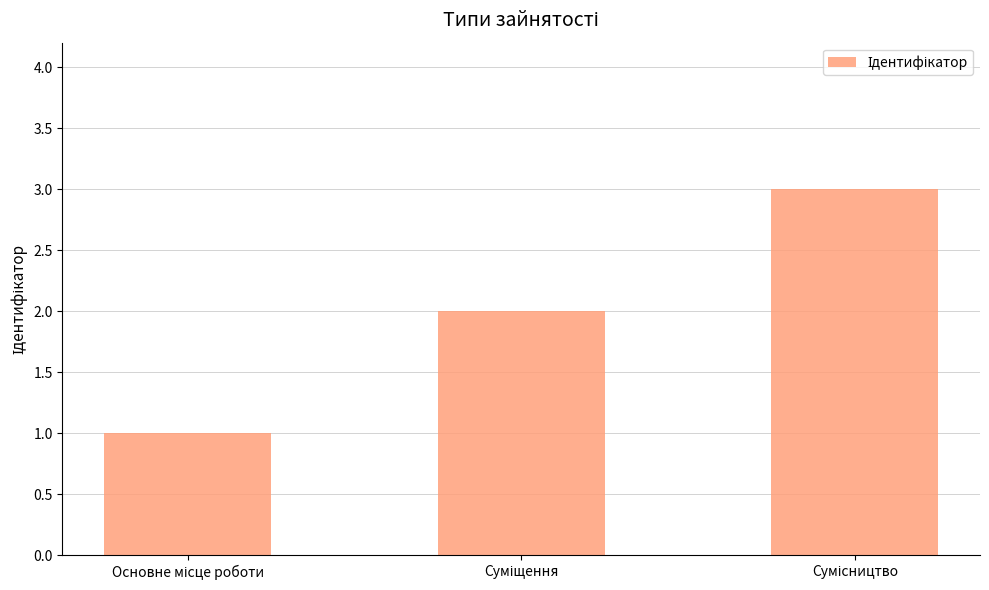

How many bars are there in total?

3